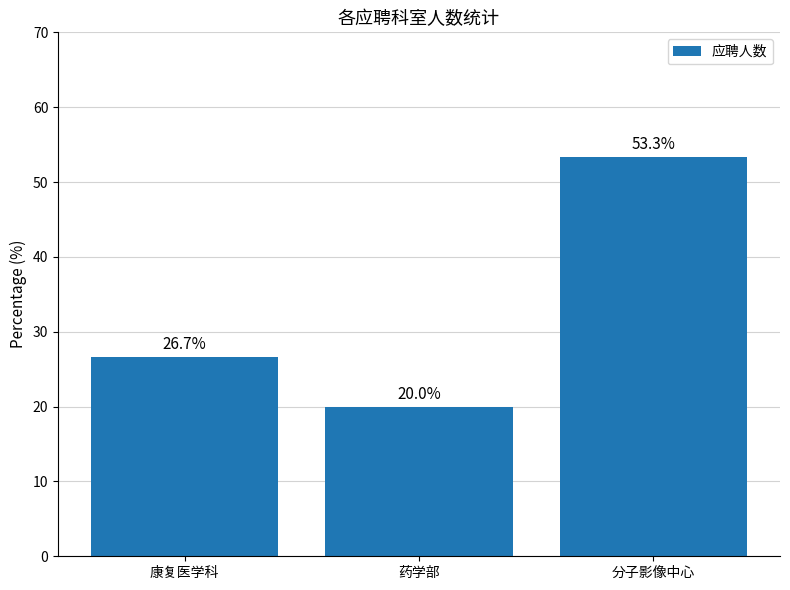

What is the change in value from 康复医学科 to 分子影像中心?

+26.7